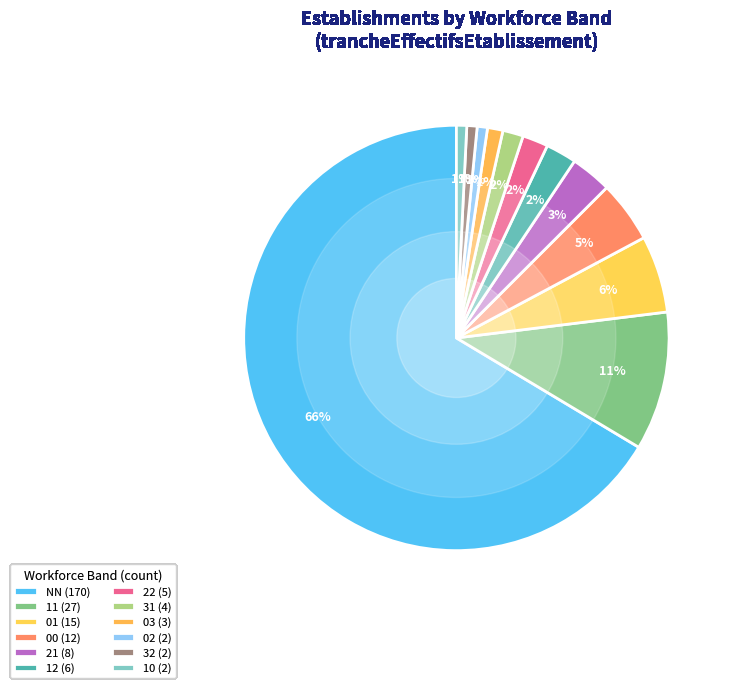

Is the sum of 03 and NN greater than half?

Yes